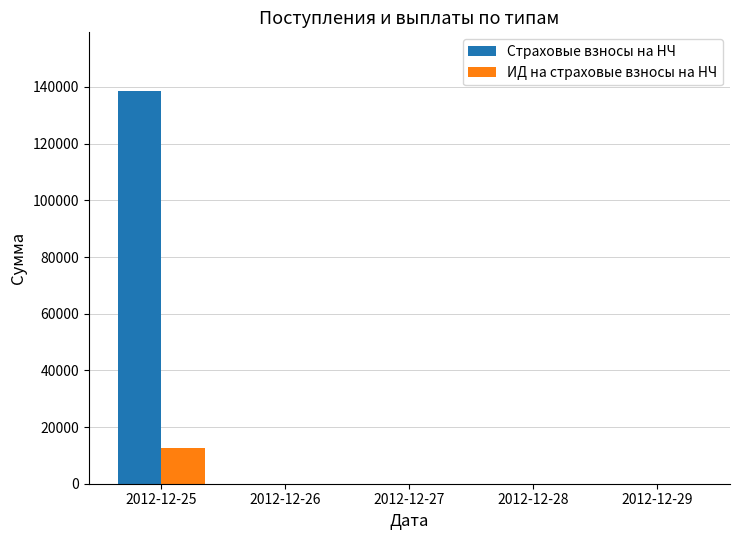

Is it true that Страховые взносы на НЧ equals 0.0 at 2012-12-27?

True